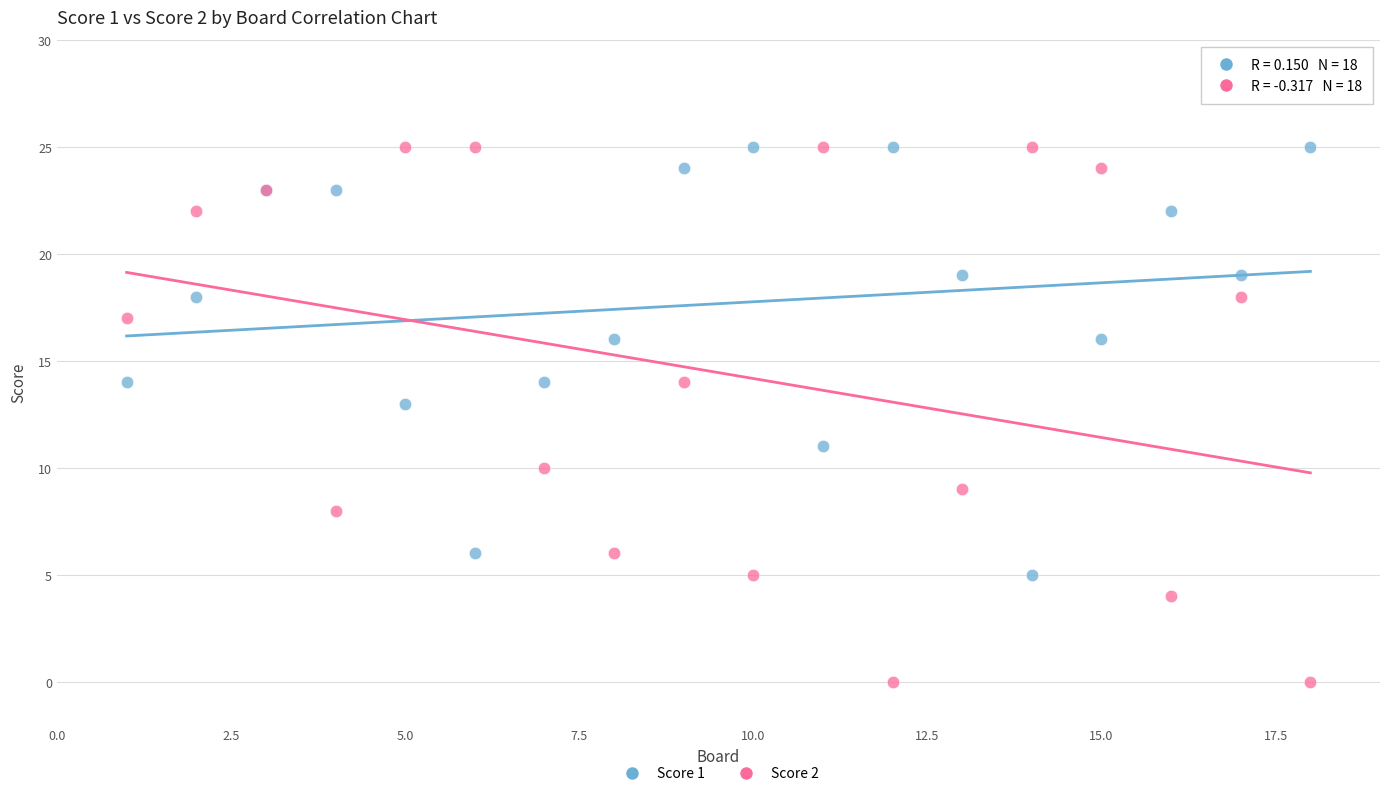

What are all the series names shown in the legend?

Score 1, Score 2